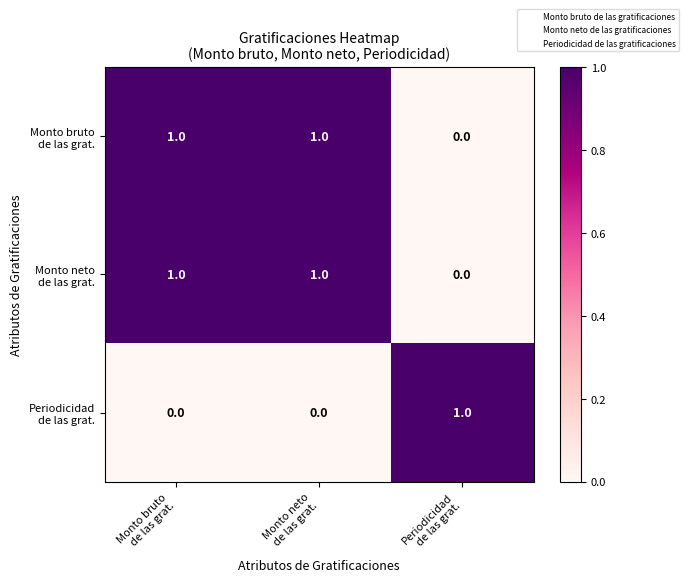

At how many categories does at least one series exceed 0?

3